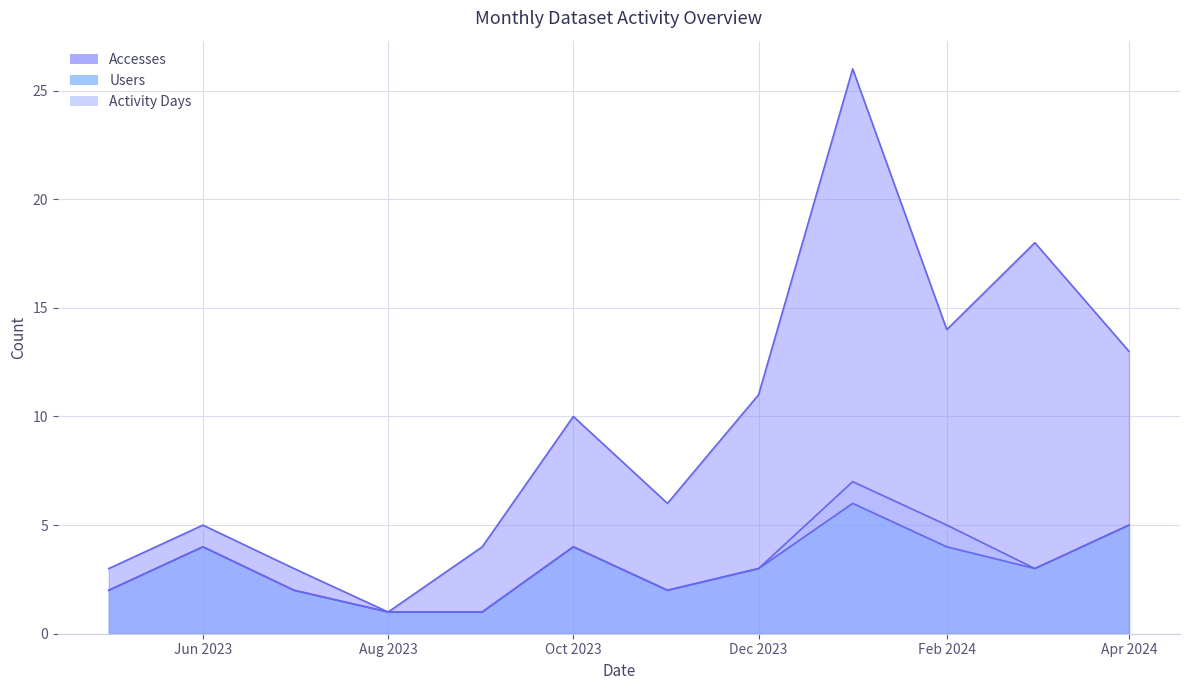

The Accesses series shows 9 at Jun 2023. True or false?

False